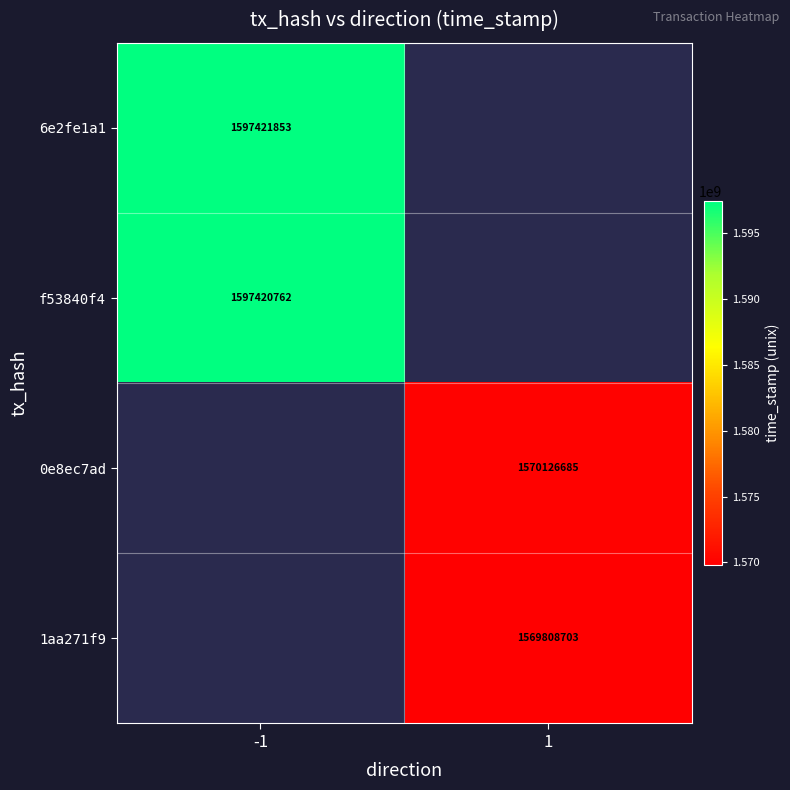

The value of 6e2fe1a1 at -1 is 744169887. True or false?

False